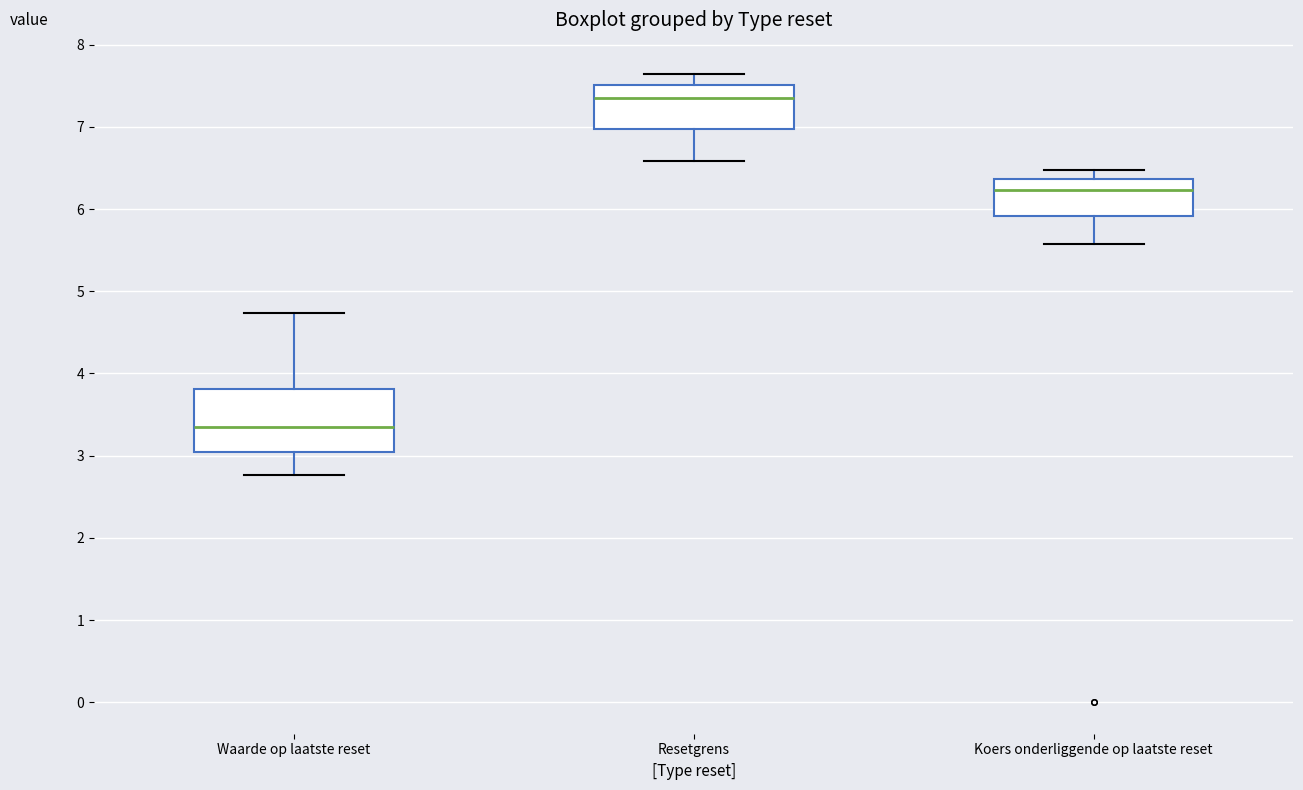

Which box's median line is the highest?

Resetgrens